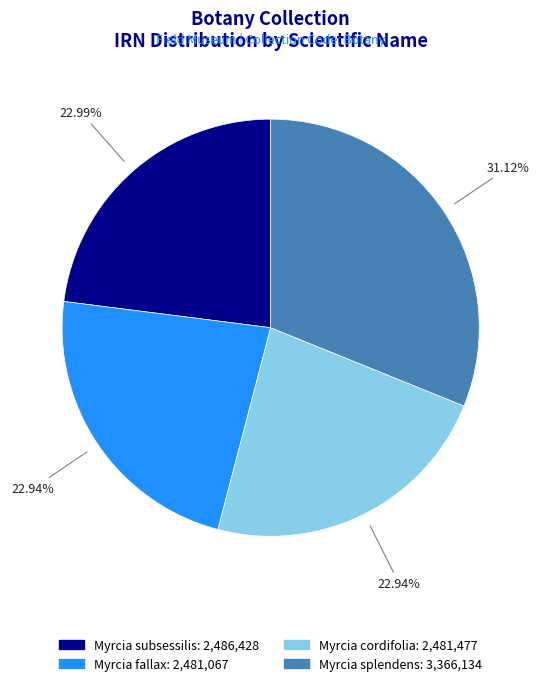

Which slice is the largest?

Myrcia splendens